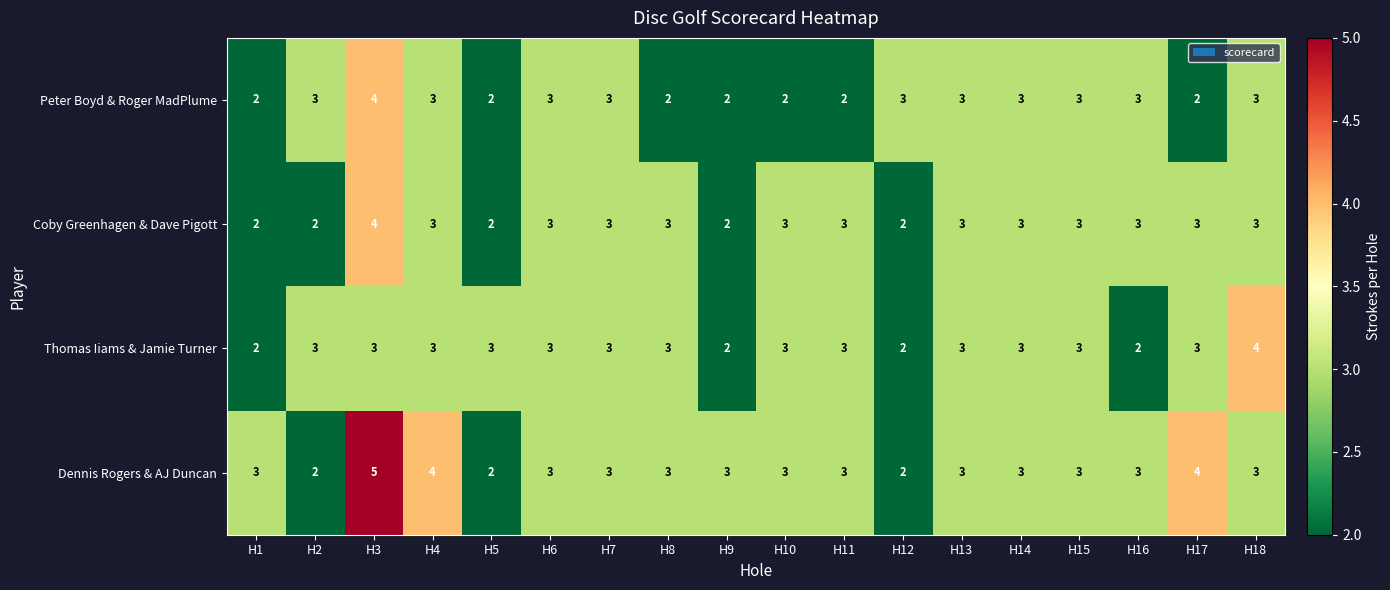

True or false: Coby Greenhagen & Dave Pigott has a value of 1 at H2.

False